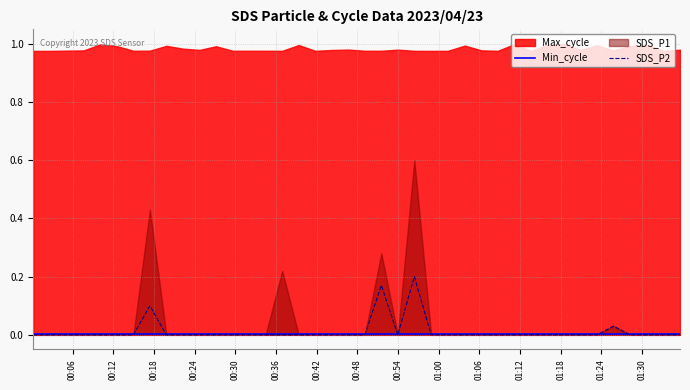

How many times do SDS_P2 and Min_cycle cross each other?

8